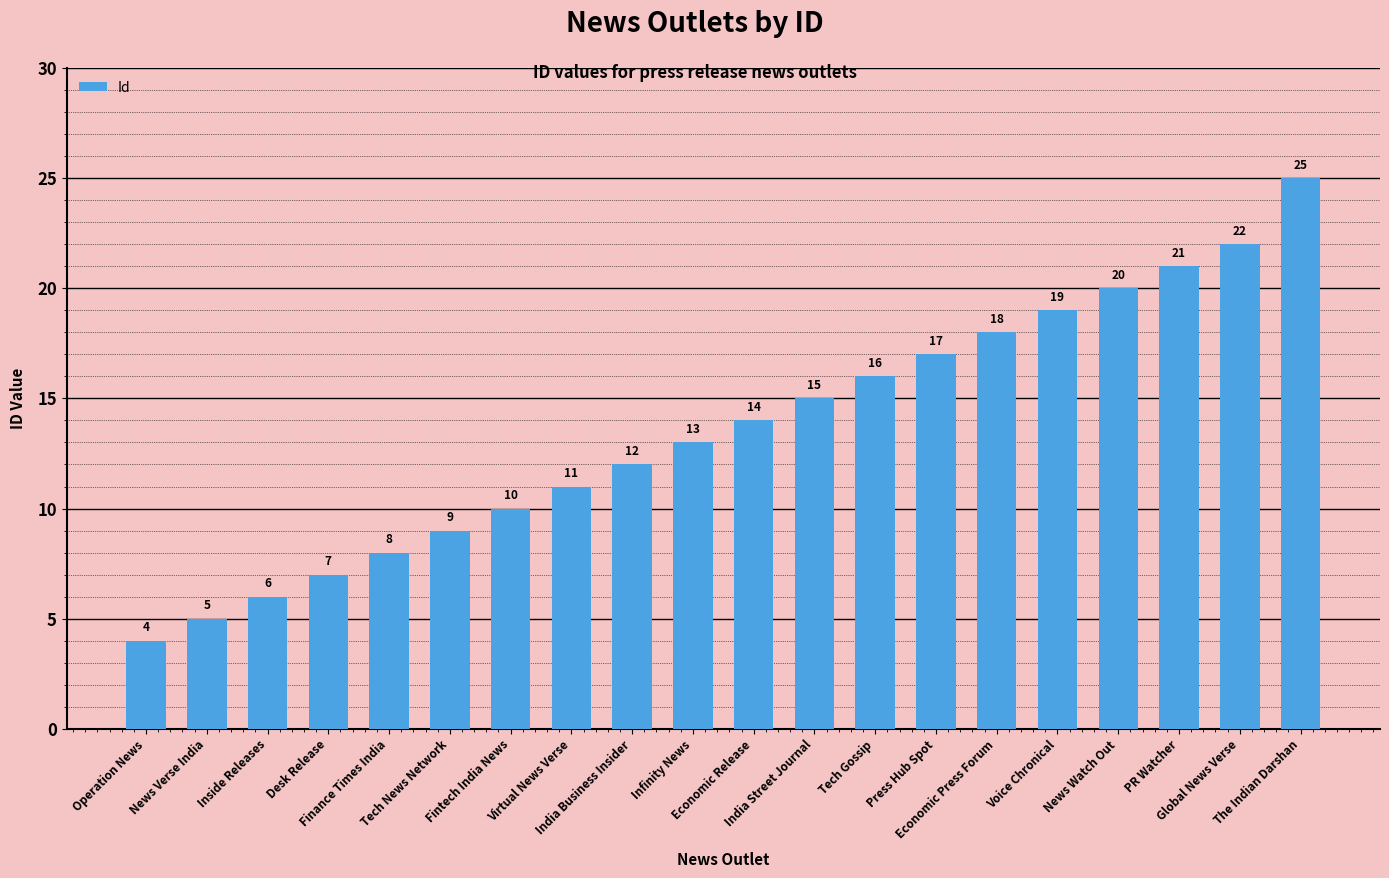

Is it true that the value at Press Hub Spot is 17?

True